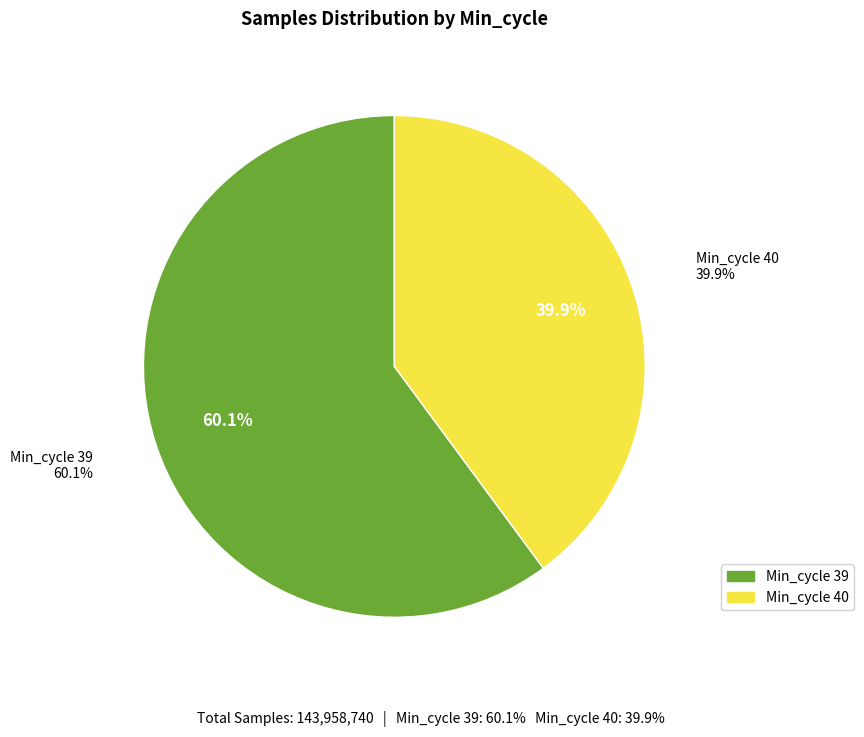

Does 39 represent more than half of the total?

No